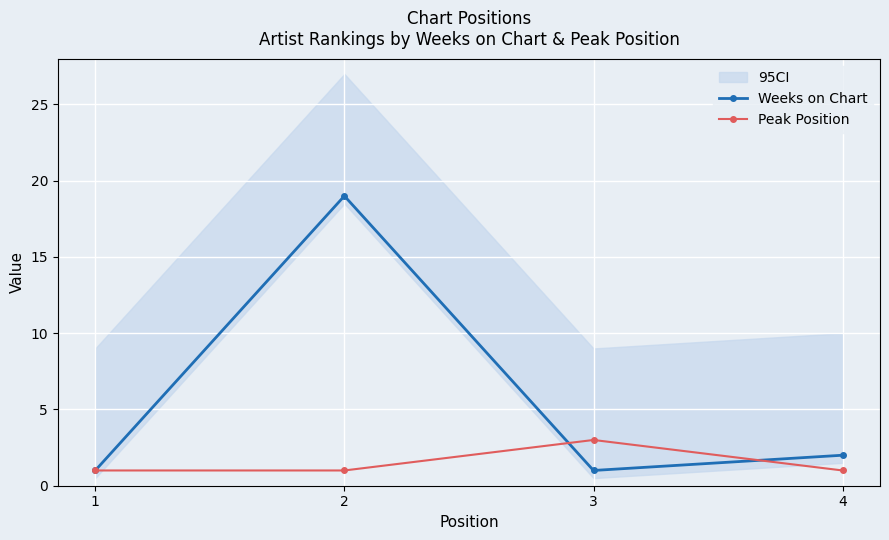

What is the difference between the maximum and minimum values in the Peak Position series?

2